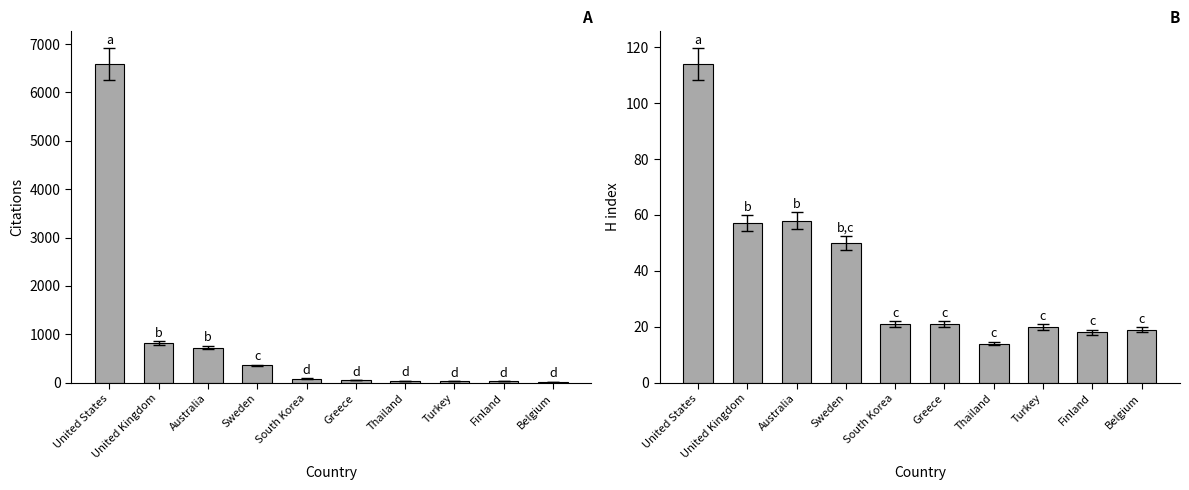

Where does the Citations series first go above 84?

United States